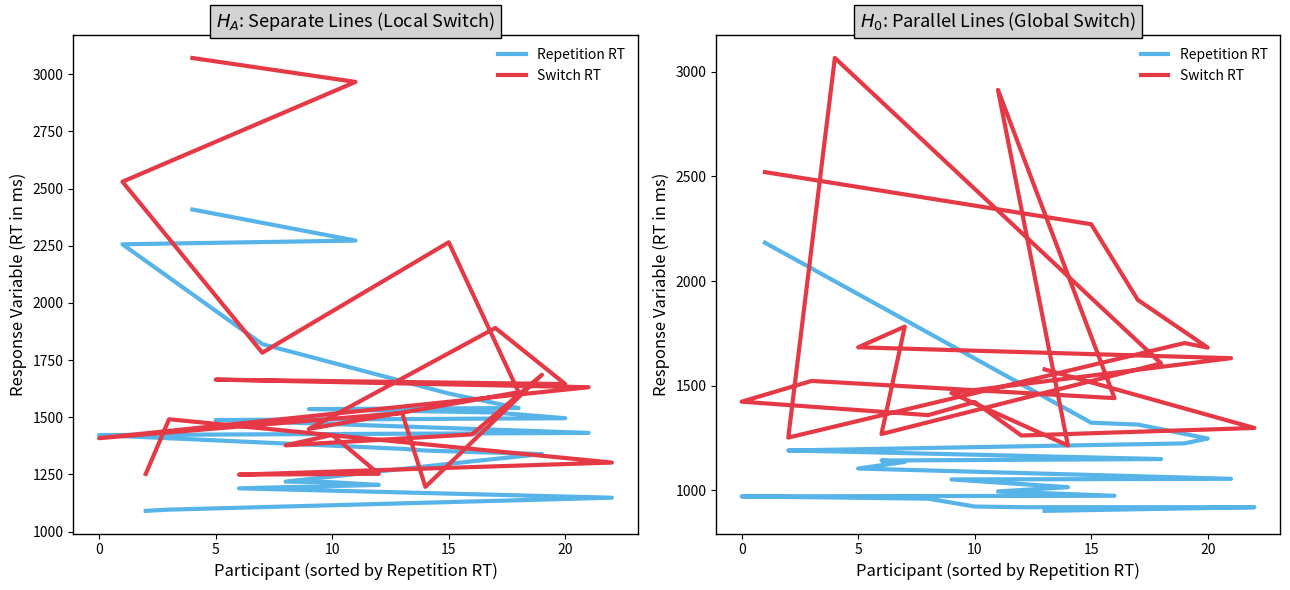

Reading right to left, what are all the values shown in this chart?

Repetition RT: 2183.1	1323.3	1314.6	1247.7	1224.6	1190.6	1186.0	1149.7	1142.8	1136.0	1104.6	1055.3	1052.5	1015.5	995.1	974.3	972.2	971.5	960.6	922.9	919.9	919.7	902.3
Switch RT: 2520.4	2271.3	1909.8	1682.0	1703.9	1252.3	3065.4	1606.7	1269.3	1782.5	1683.5	1631.5	1465.4	1214.8	2913.1	1440.8	1522.9	1423.8	1359.6	1422.0	1262.1	1298.2	1578.1